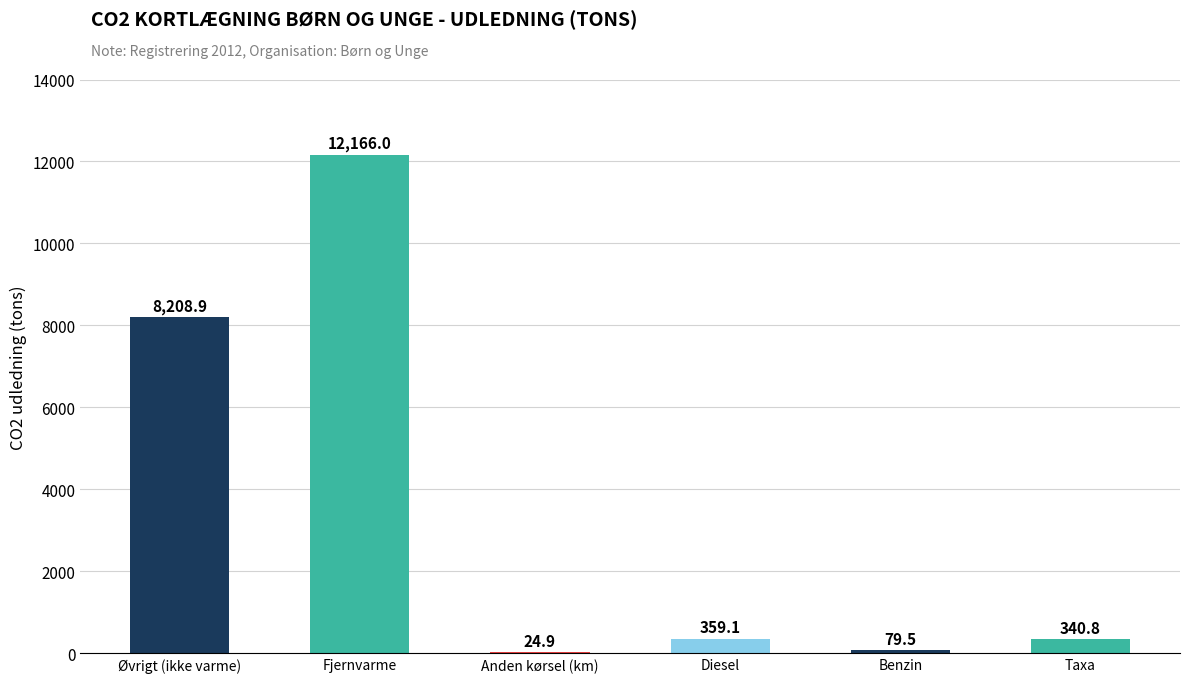

The chart shows a value of 340.8 at Taxa. True or false?

True